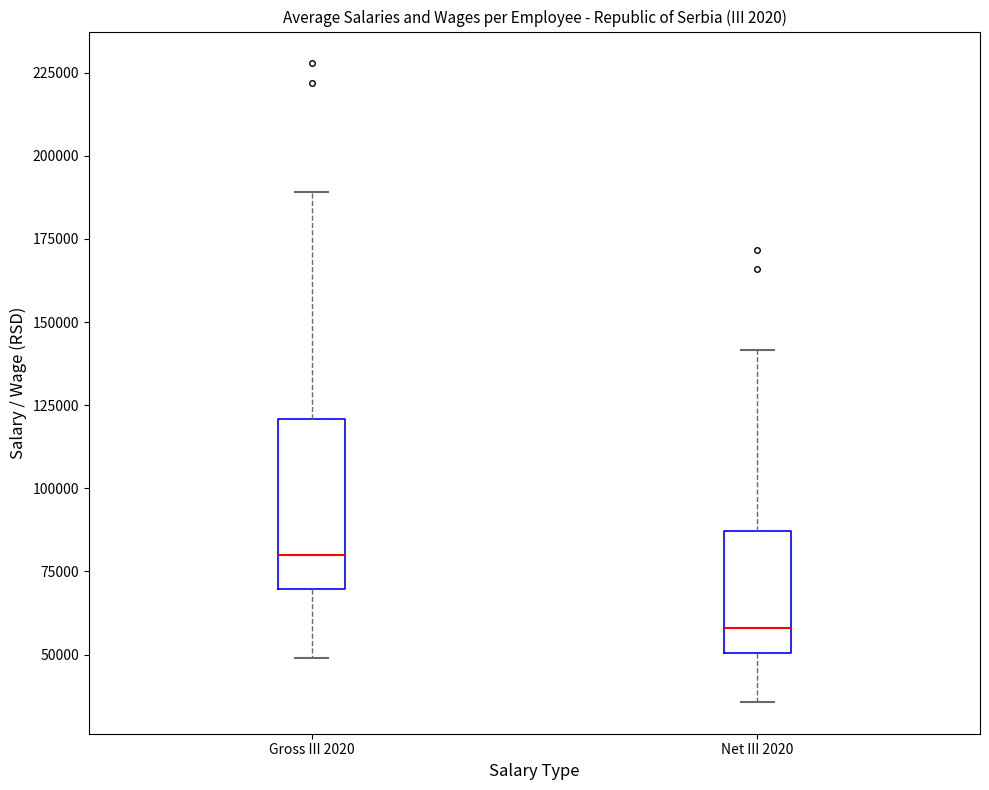

Where is the lower edge of the box for Net III 2020 on the y-axis? The values are not printed on the chart, so give them approximately, as read against the axis.

50000